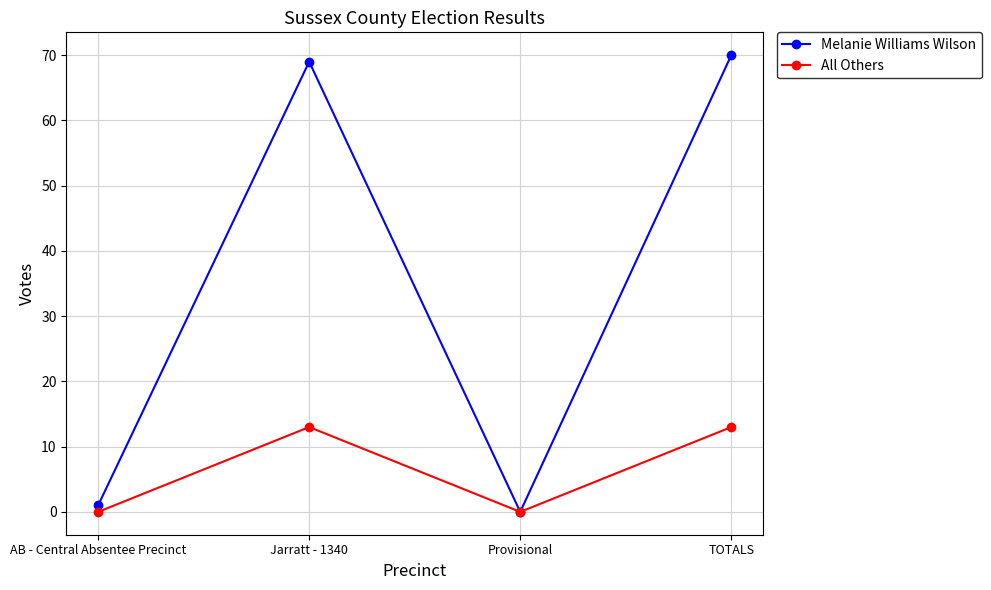

Which series has the largest total across all categories?

Melanie Williams Wilson